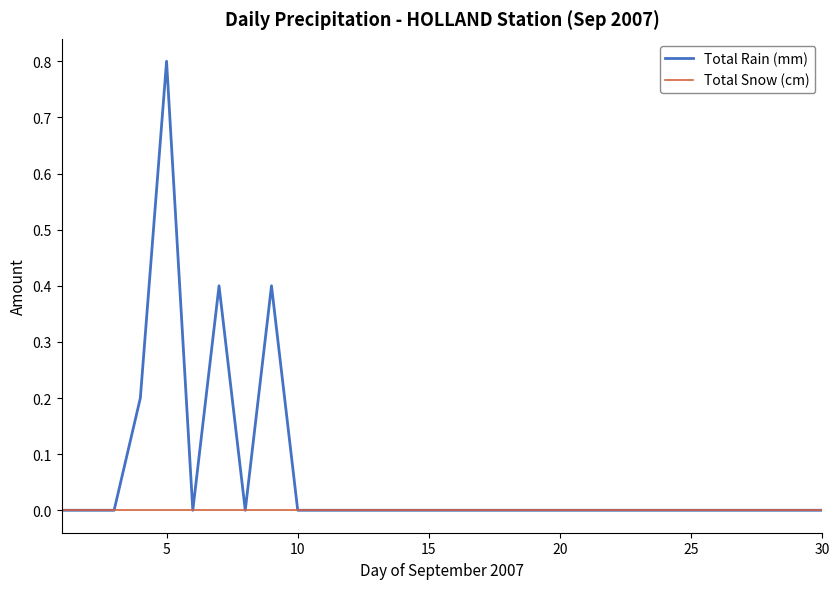

Which series has the widest spread of values?

Total Rain (mm)